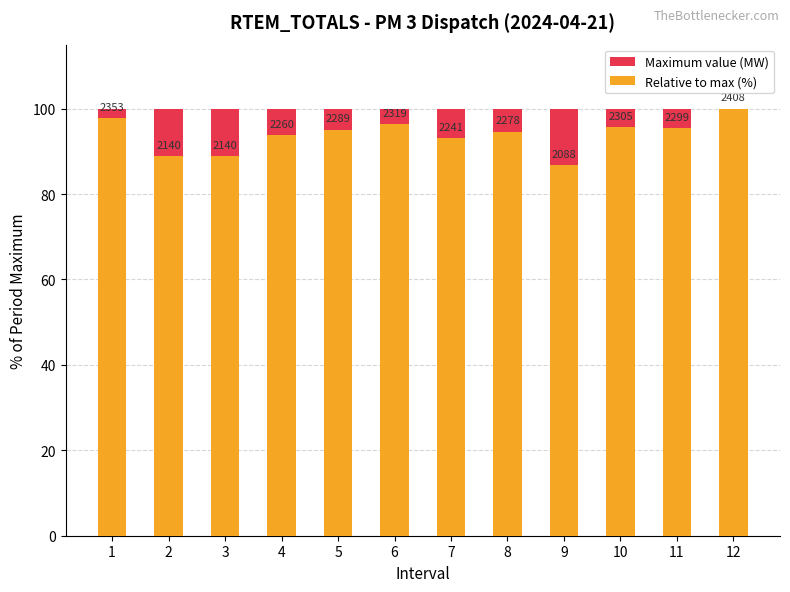

Which series changed the most between 8 and 12?

Relative to max (%)